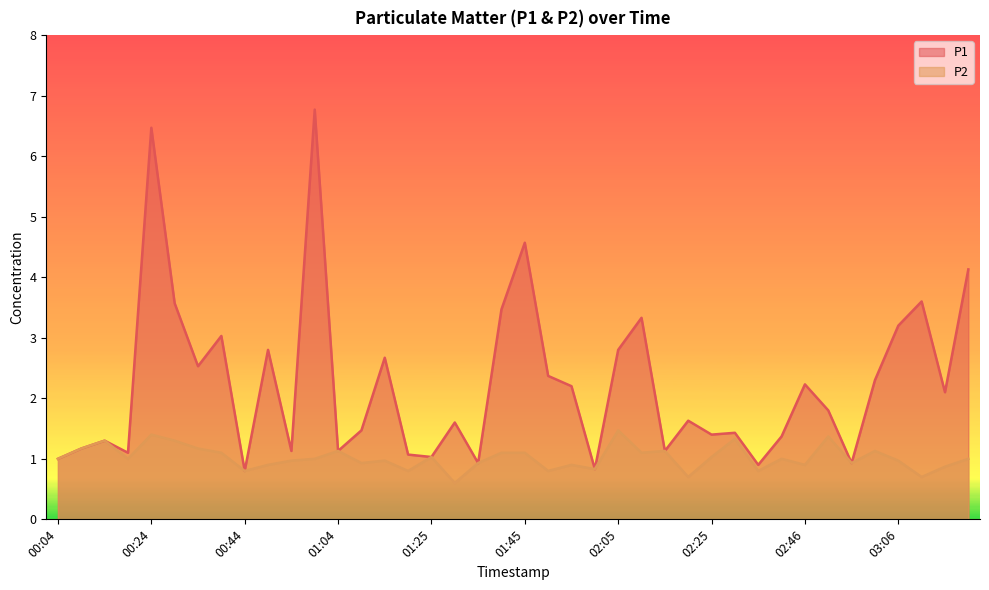

True or false: P1 and P2 intersect in this chart.

False